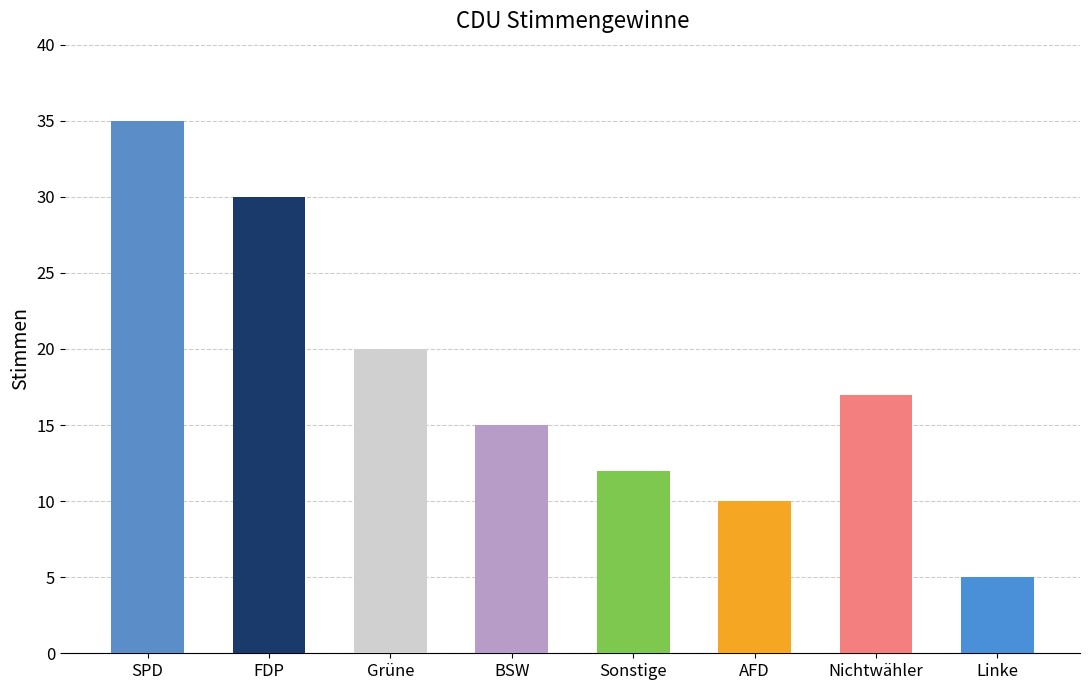

Is it true that the value at Linke is 2?

False